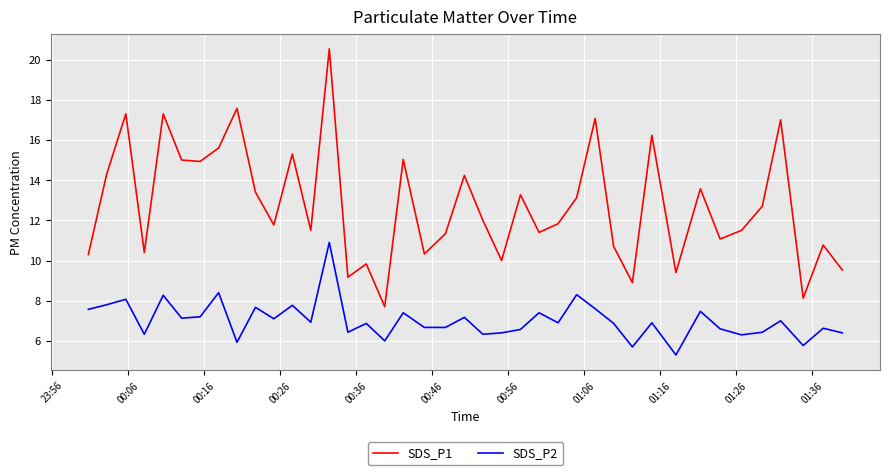

Which series has the largest total across all categories?

SDS_P1